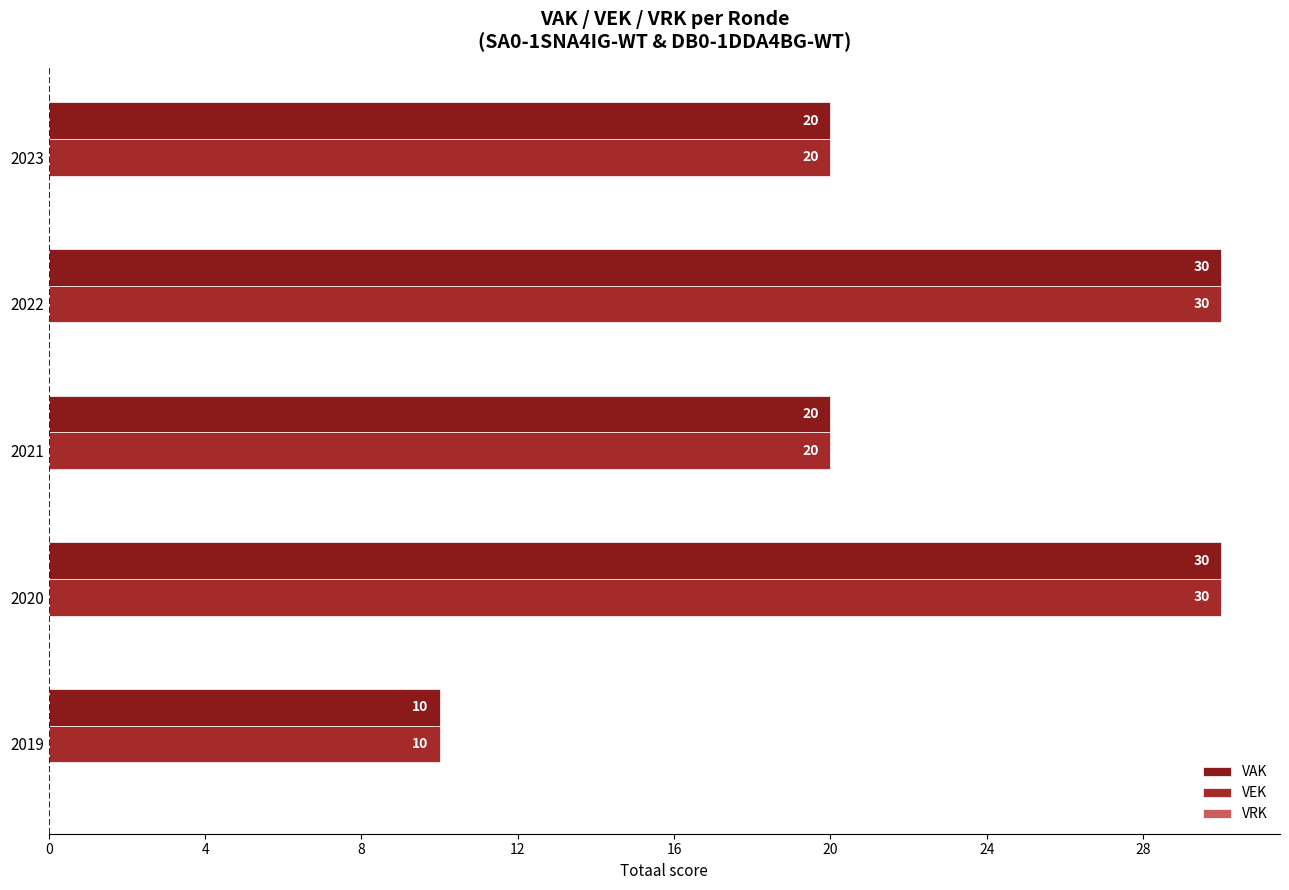

At how many categories does at least one series exceed 28?

2